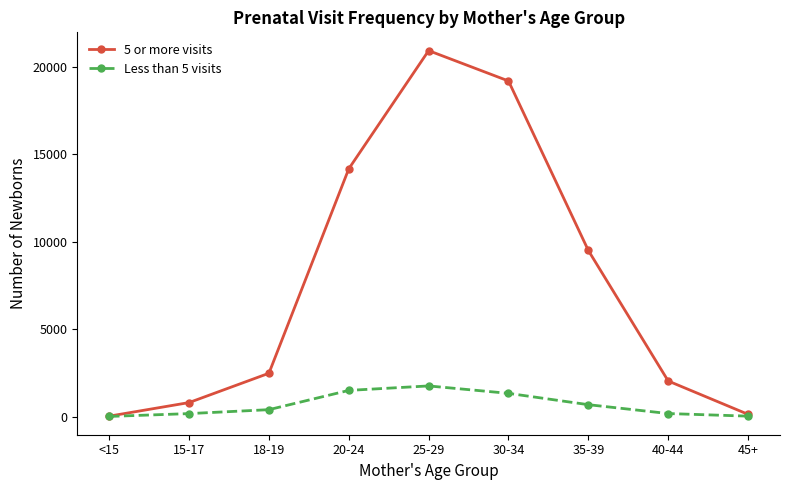

What is the difference between the 5 or more visits values at 15-17 and 45+?

673